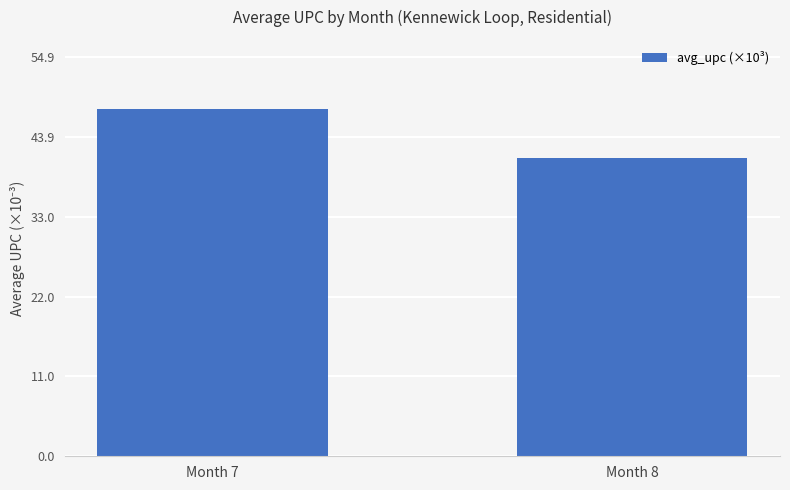

What is the sum of the values at Month 7 and Month 8?

88.8